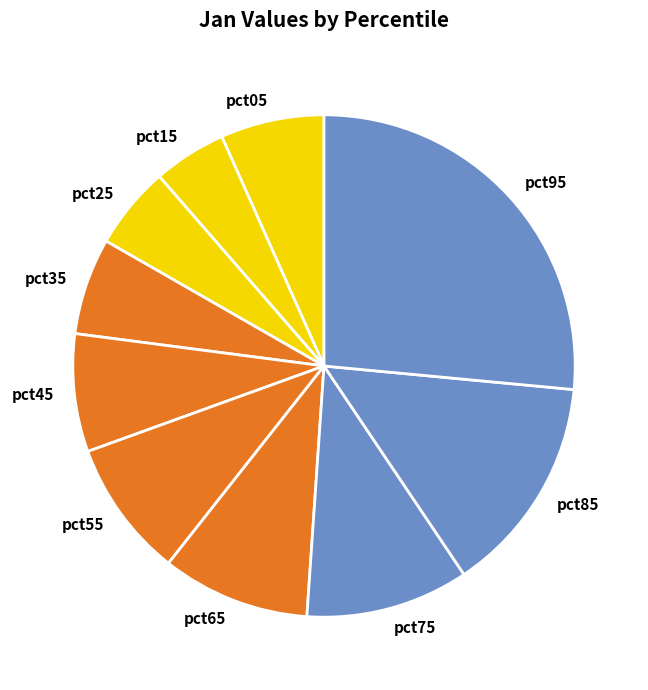

True or false: pct75 accounts for 4% of the total.

False